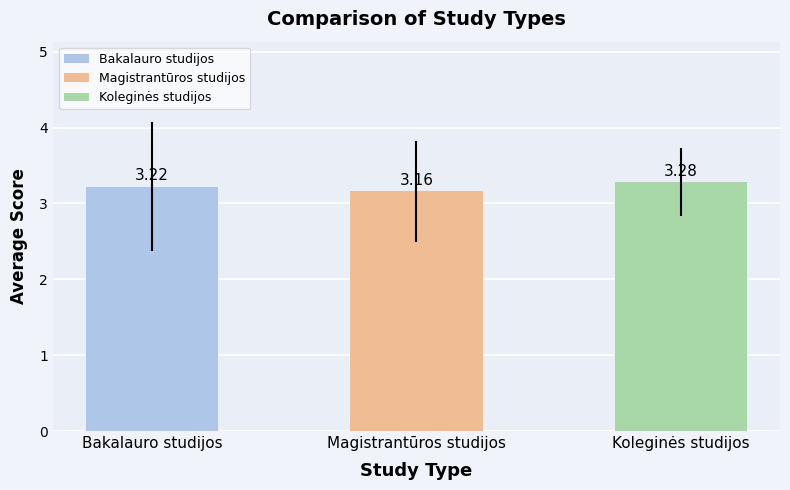

How many categories are shown in the chart?

3